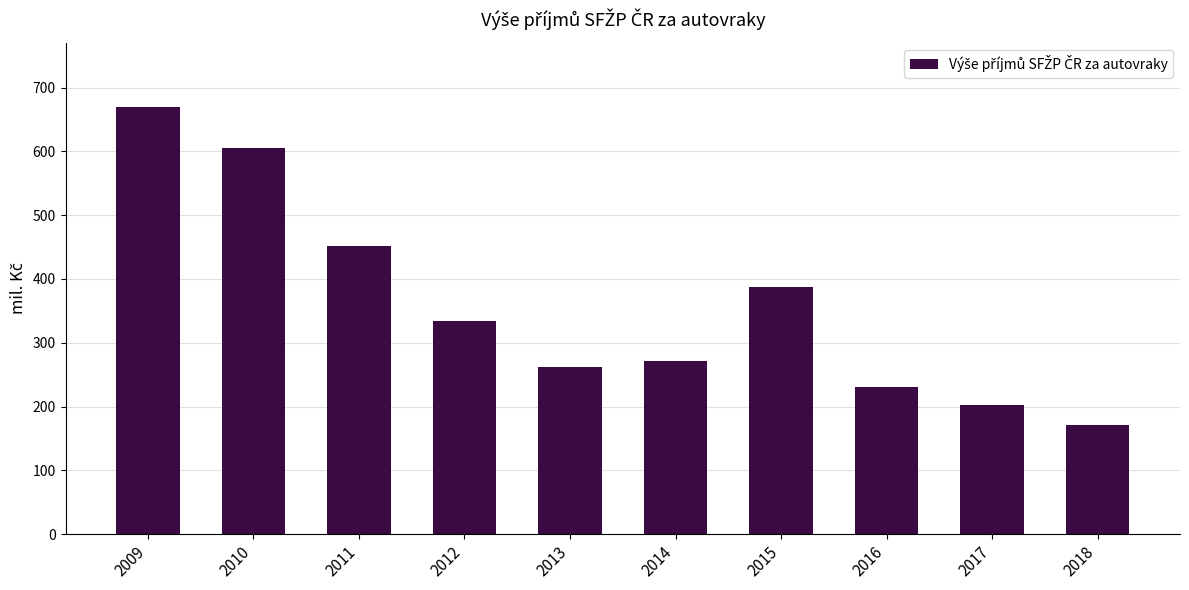

Count the number of categories in the chart.

10